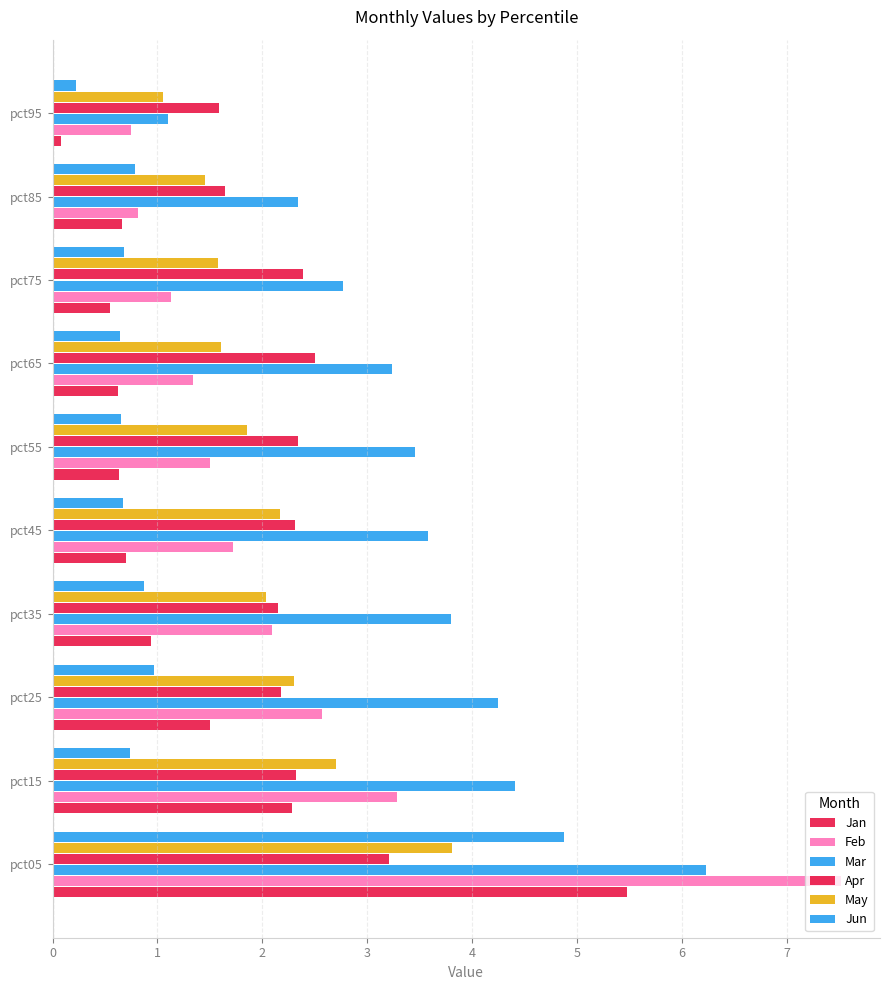

Reading right to left, extract all data points from this chart.

Jan: 0.1	0.7	0.6	0.6	0.6	0.7	0.9	1.5	2.3	5.5
Feb: 0.7	0.8	1.1	1.3	1.5	1.7	2.1	2.6	3.3	7.5
Mar: 1.1	2.3	2.8	3.2	3.5	3.6	3.8	4.3	4.4	6.2
Apr: 1.6	1.6	2.4	2.5	2.3	2.3	2.1	2.2	2.3	3.2
May: 1.1	1.5	1.6	1.6	1.9	2.2	2.0	2.3	2.7	3.8
Jun: 0.2	0.8	0.7	0.6	0.6	0.7	0.9	1.0	0.7	4.9